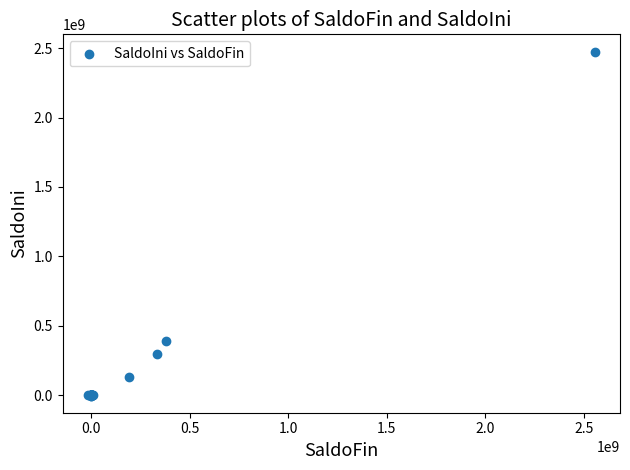

What Y value in the scatter plot is closest to 1237171192?

389645998.0